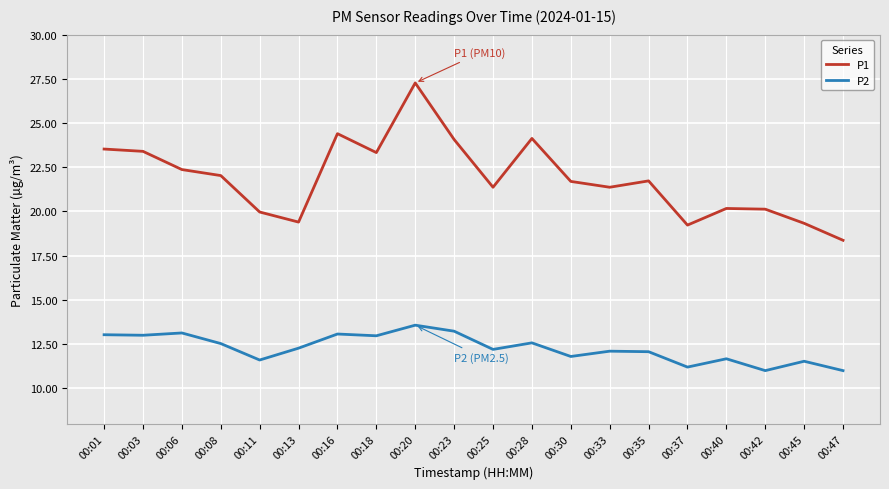

True or false: P2 and P1 cross at least once.

False